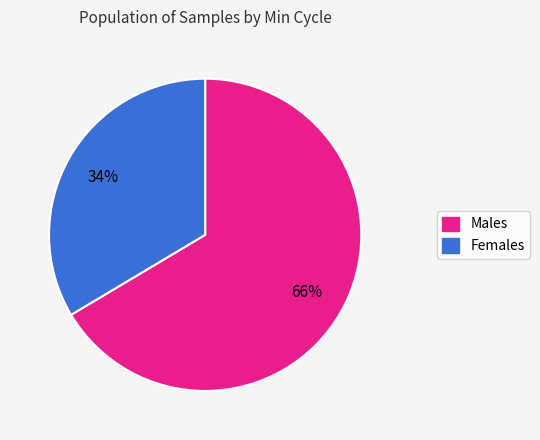

To the nearest percent, what percentage of the pie is Females?

34%